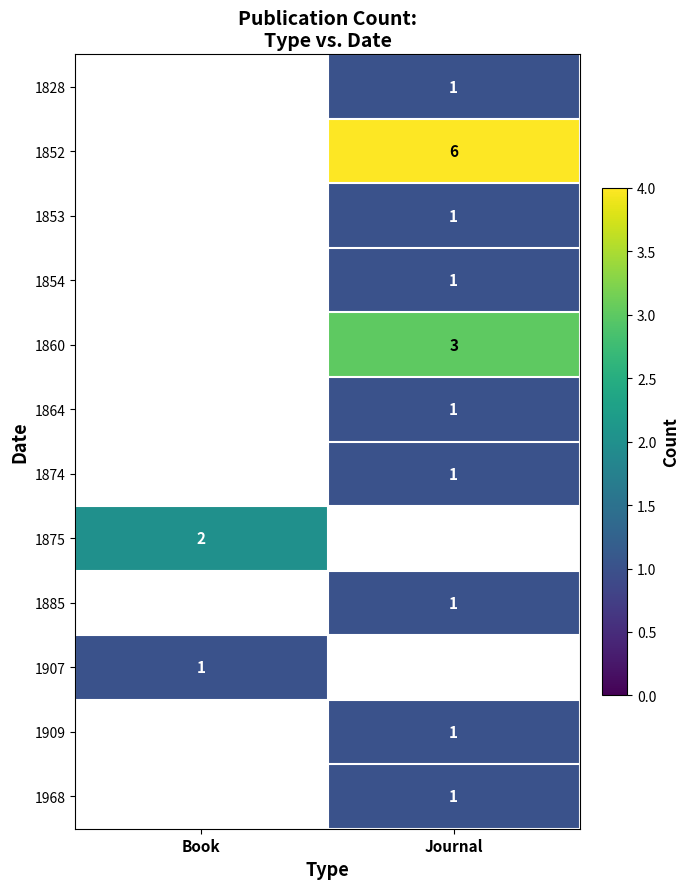

The 1874 series shows 0 at Journal. True or false?

False